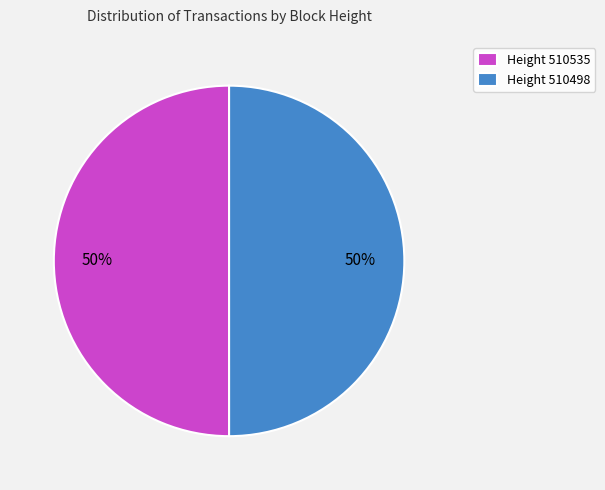

To the nearest percent, what is the combined percentage of Height 510498 and Height 510535?

100%